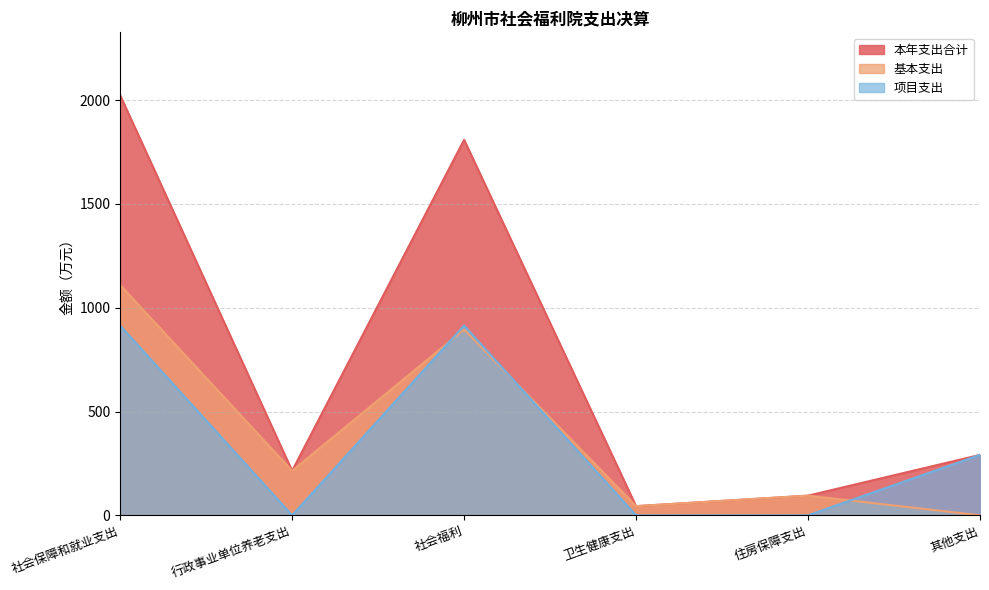

True or false: 本年支出合计 and 项目支出 intersect in this chart.

False